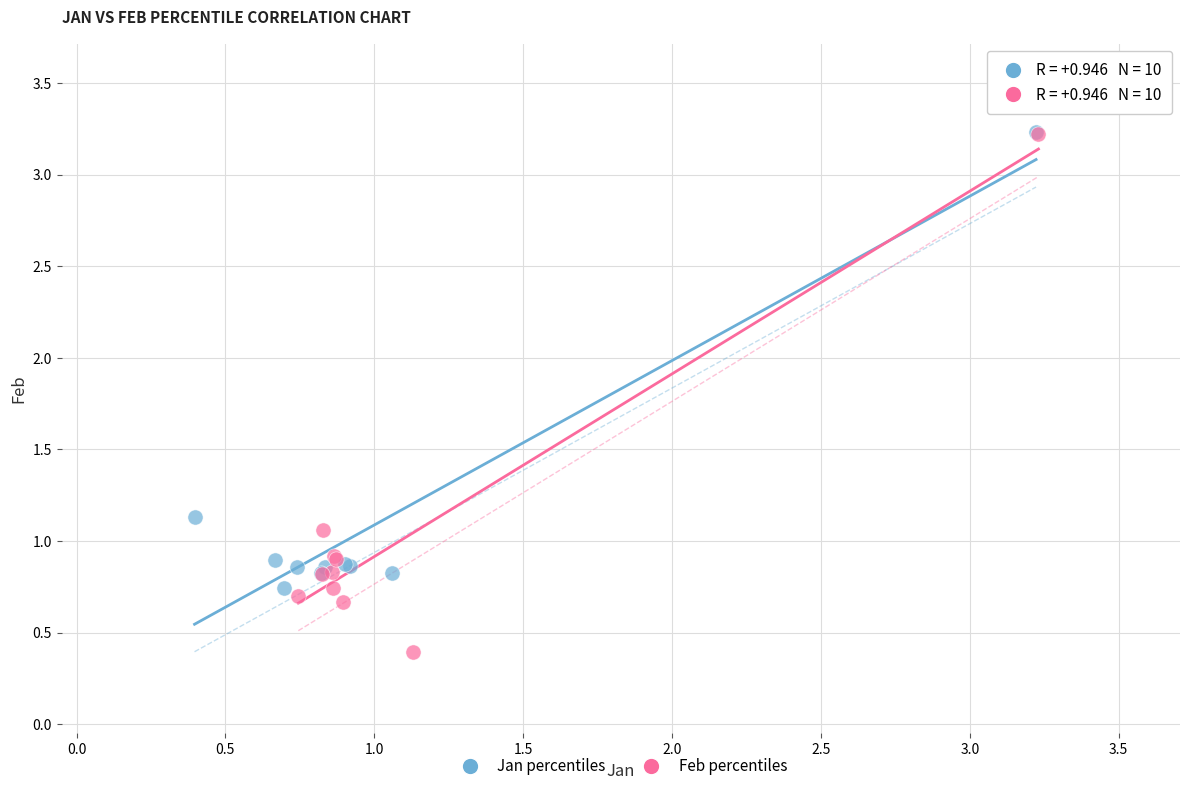

Which series has the largest Y range (max minus min)?

Feb percentiles